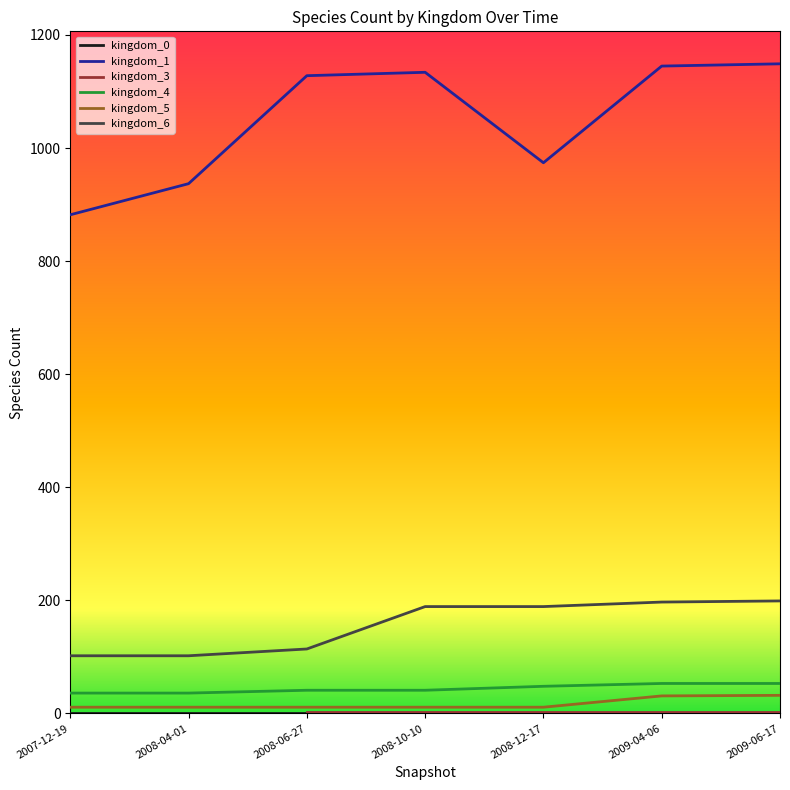

What is the difference between the kingdom_5 values at 2009-06-17 and 2008-12-17?

21